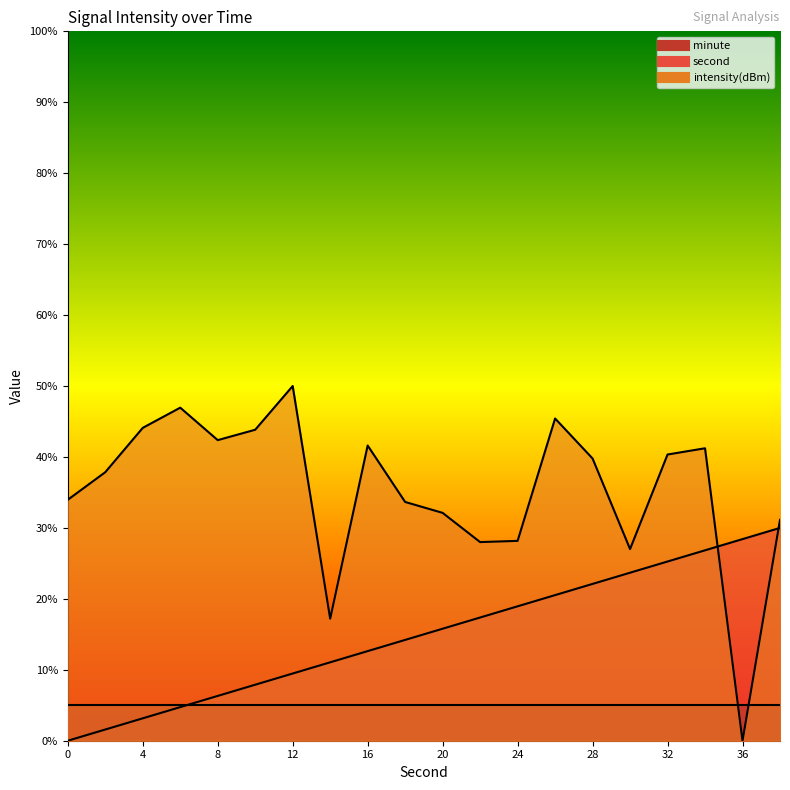

The value of second at 0 is 0.0. True or false?

True